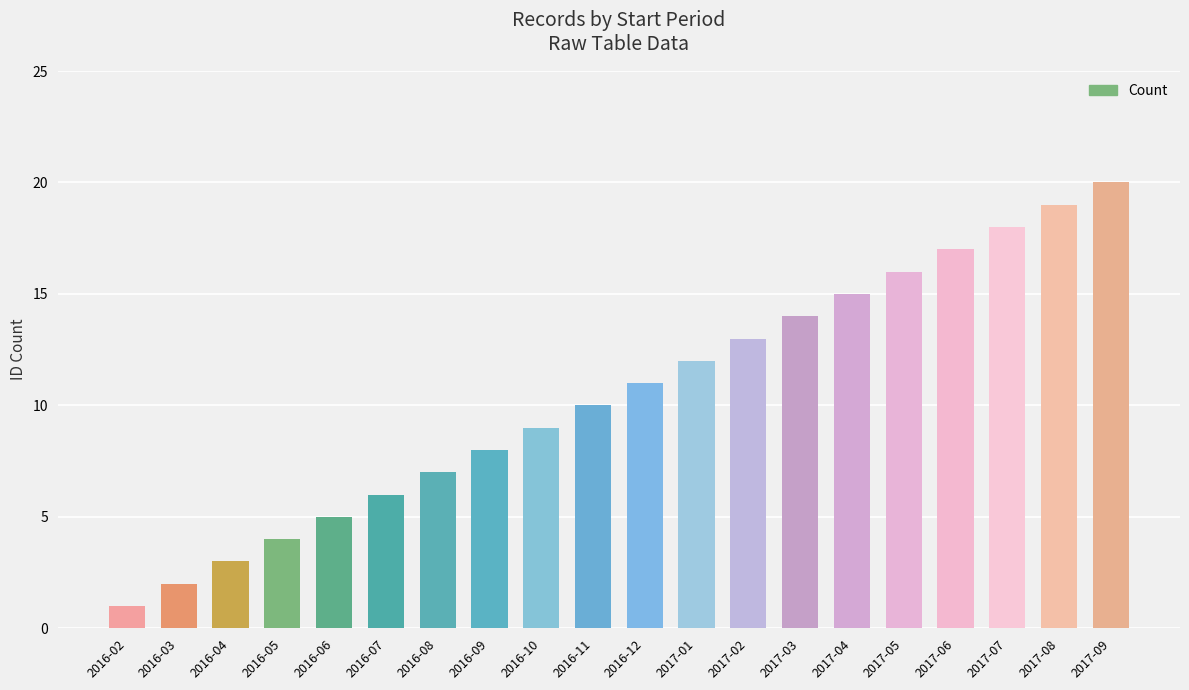

Reading left to right, extract all data points from this chart.

2016-02=1	2016-03=2	2016-04=3	2016-05=4	2016-06=5	2016-07=6	2016-08=7	2016-09=8	2016-10=9	2016-11=10	2016-12=11	2017-01=12	2017-02=13	2017-03=14	2017-04=15	2017-05=16	2017-06=17	2017-07=18	2017-08=19	2017-09=20